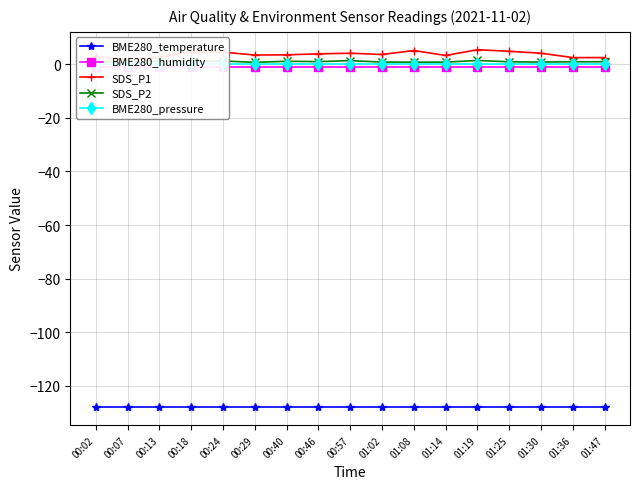

The value of SDS_P2 at 01:19 is 1.8. True or false?

False